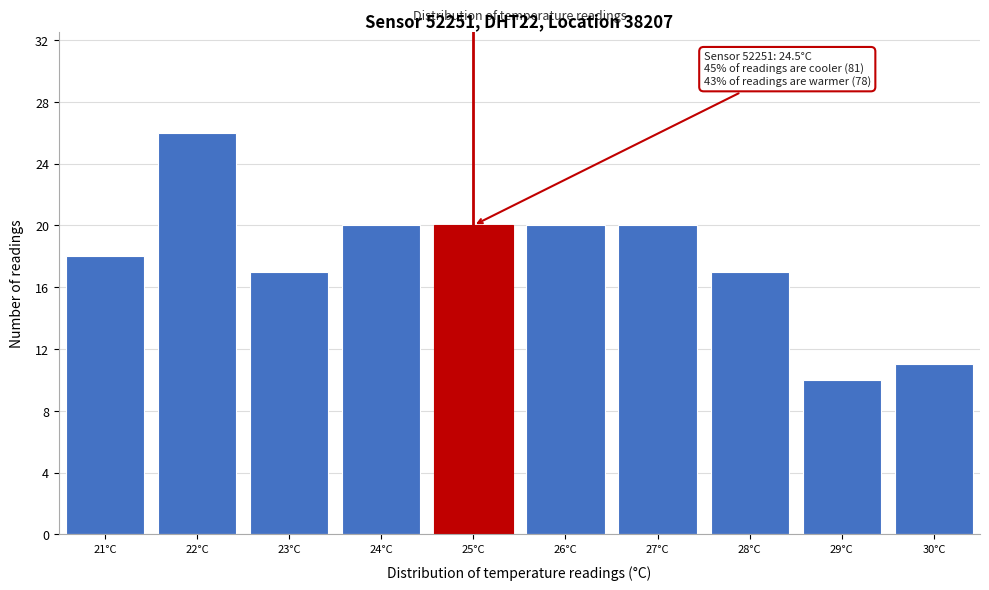

Over which range of the x-axis is the bar tallest?

21.5 to 22.5